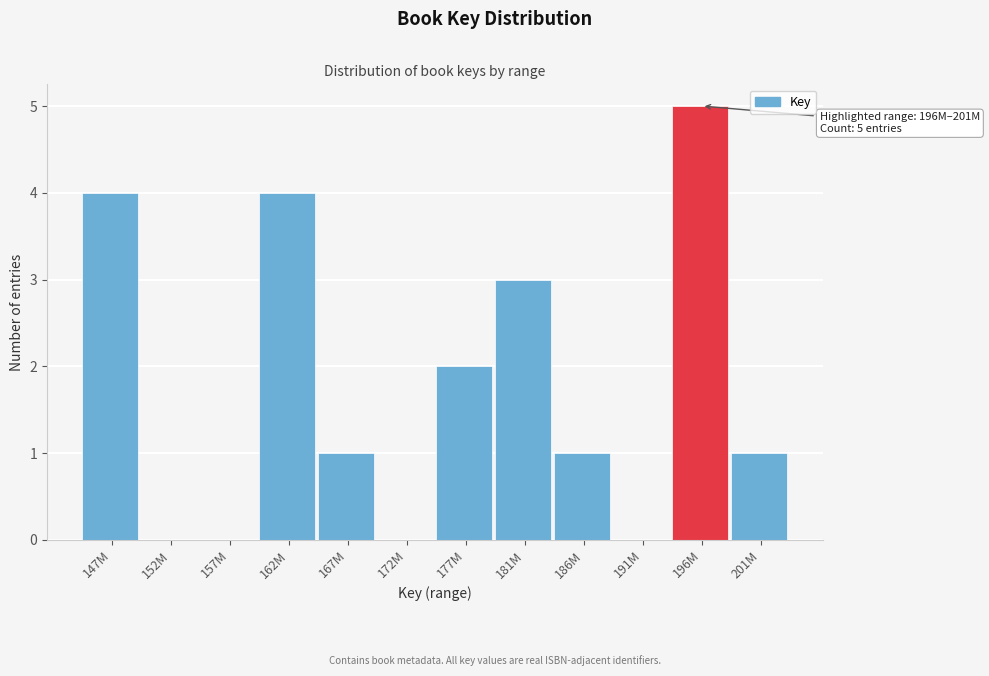

Reading left to right, transcribe all the data shown in this chart.

147M=4	152M=0	157M=0	162M=4	167M=1	172M=0	177M=2	181M=3	186M=1	191M=0	196M=5	201M=1